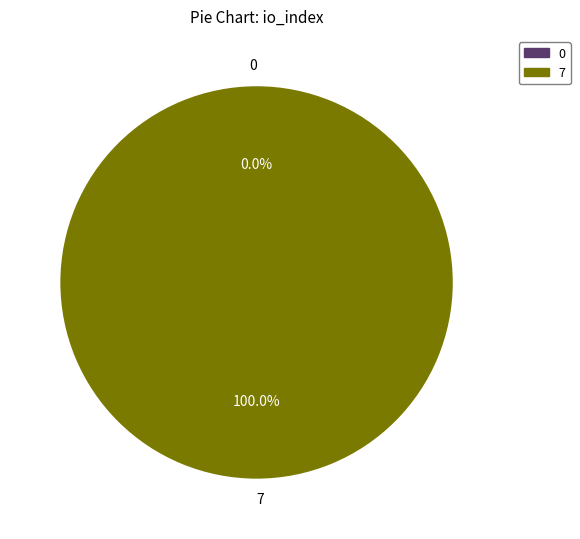

Between 7 and 0, which is larger?

7